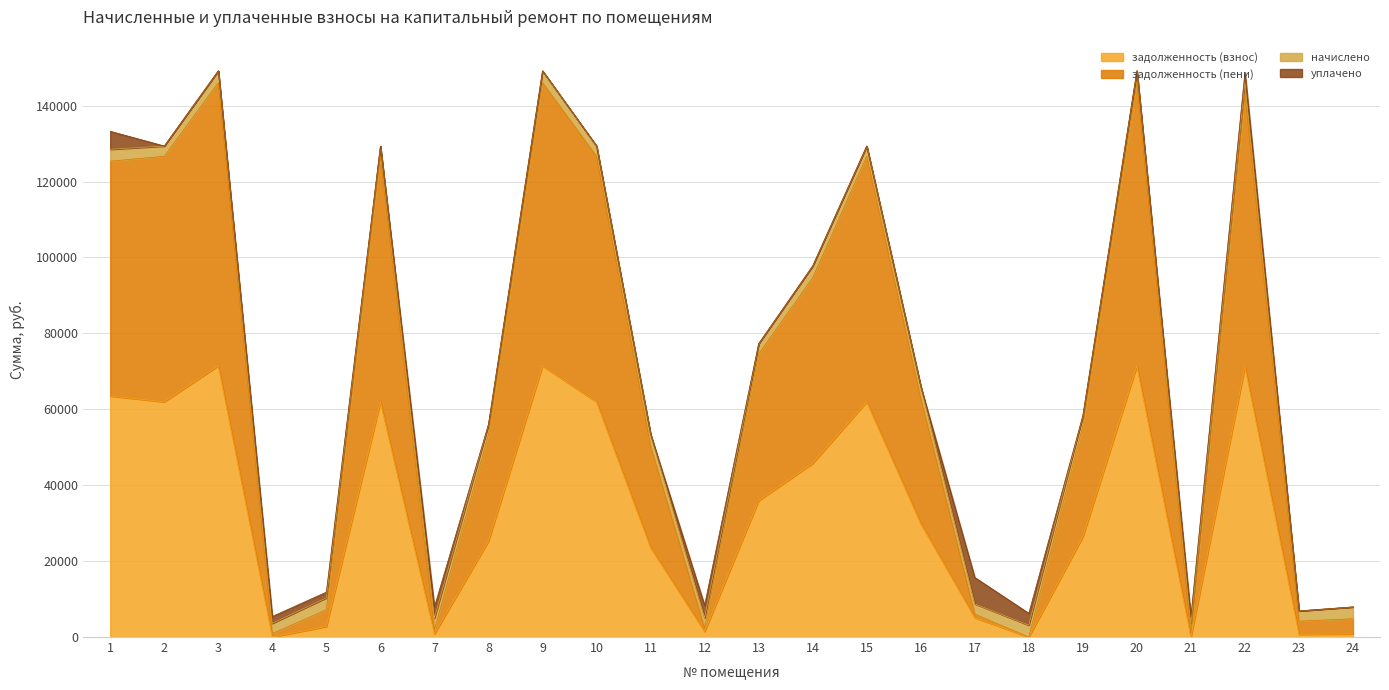

What is the total value across all series at 9?

149157.8